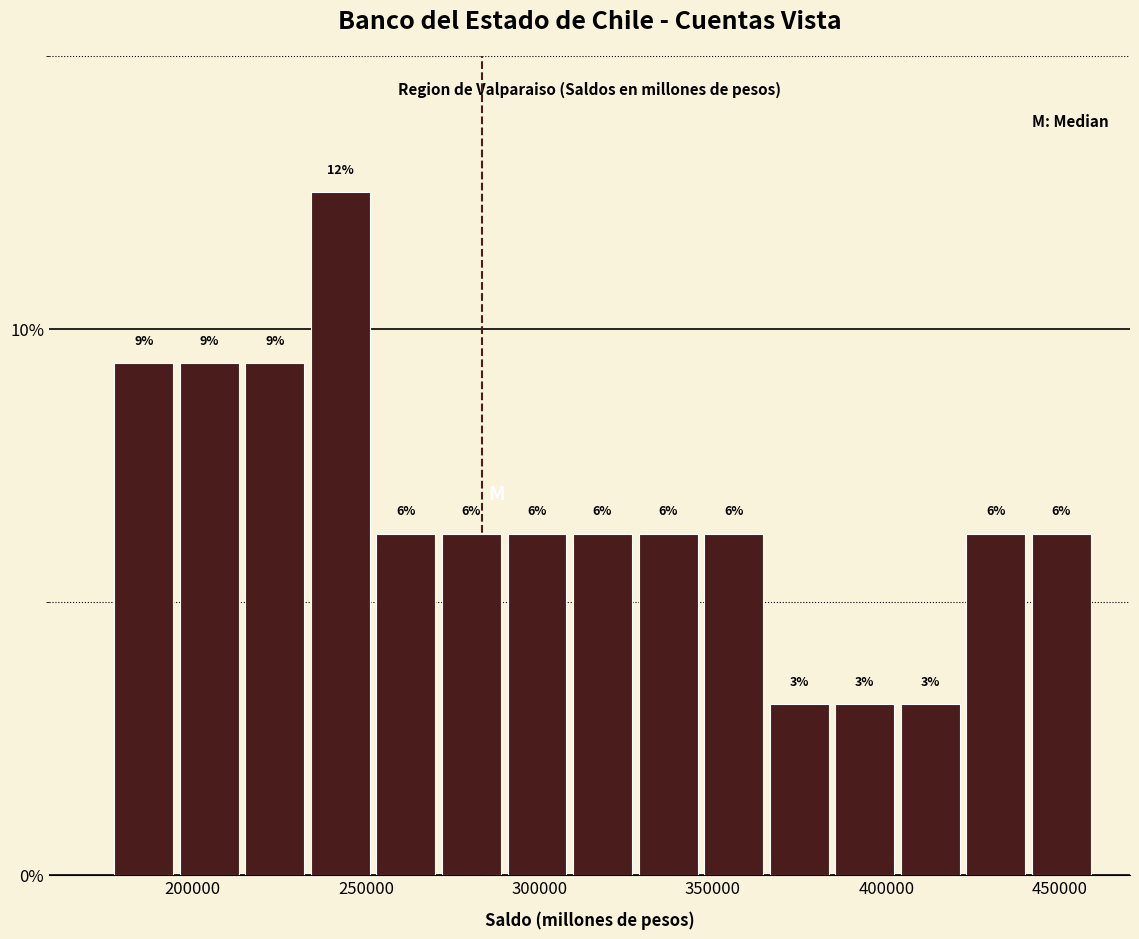

Around what value on the x-axis is the tallest bar? Give the approximate position of its centre, as read against the axis.

245000